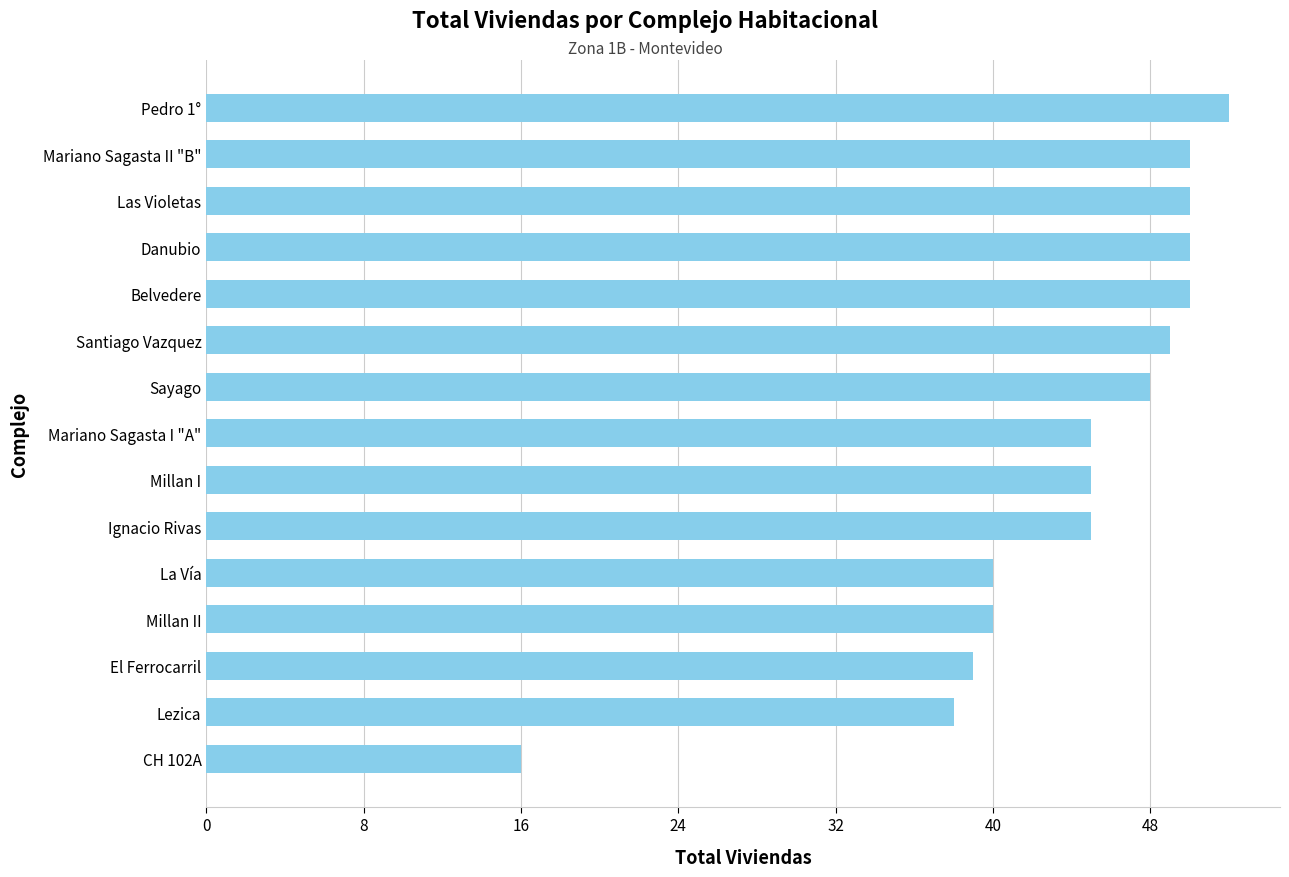

What value does the data have at CH 102A?

16